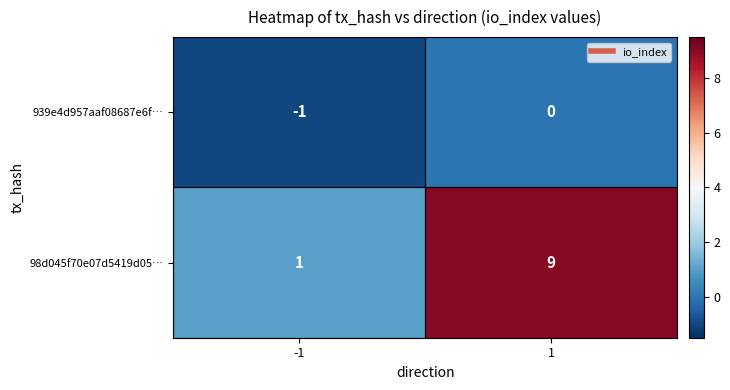

At how many categories does at least one series exceed 2?

1